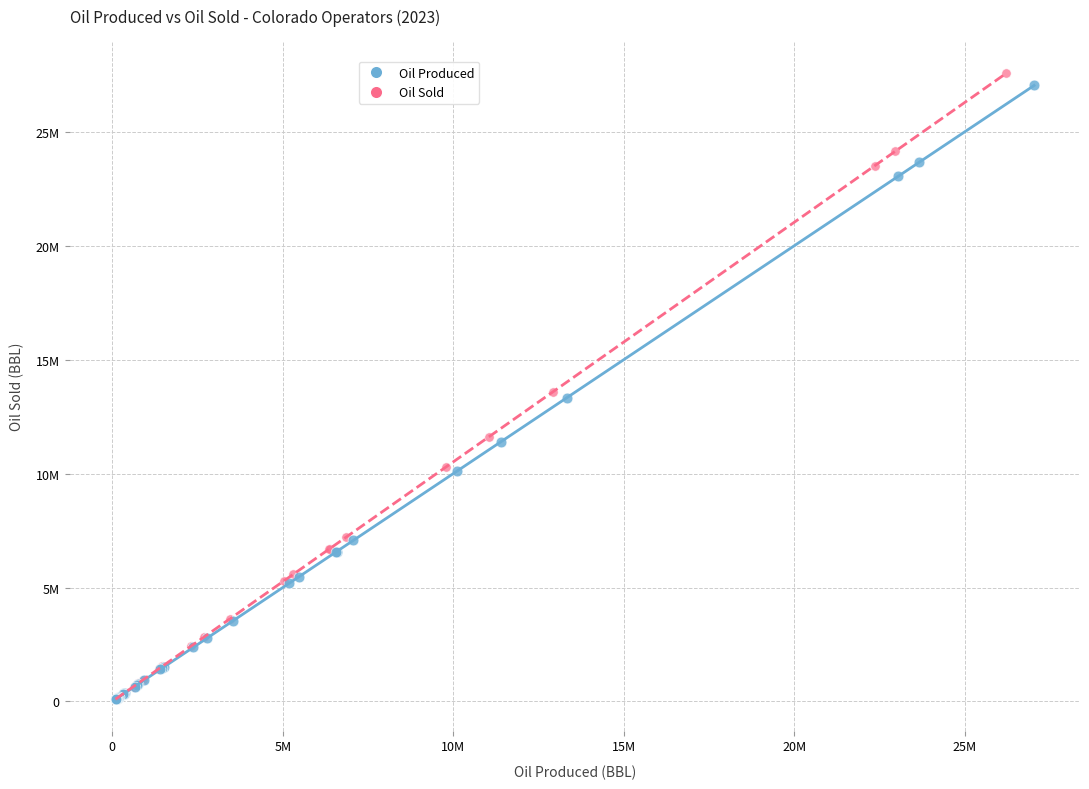

Which series contains the highest Y value?

Oil Sold